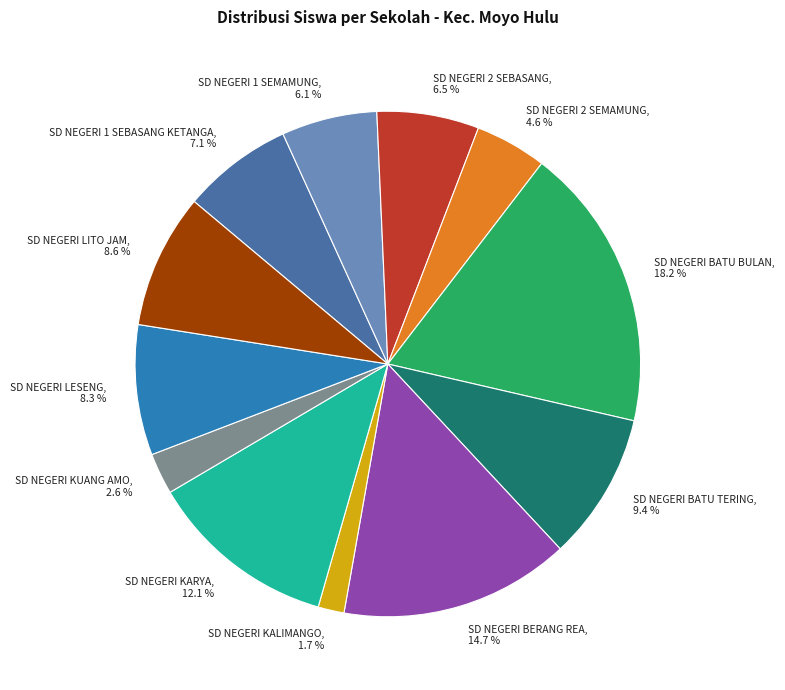

Which has a higher value, SD NEGERI KARYA or SD NEGERI BERANG REA?

SD NEGERI BERANG REA